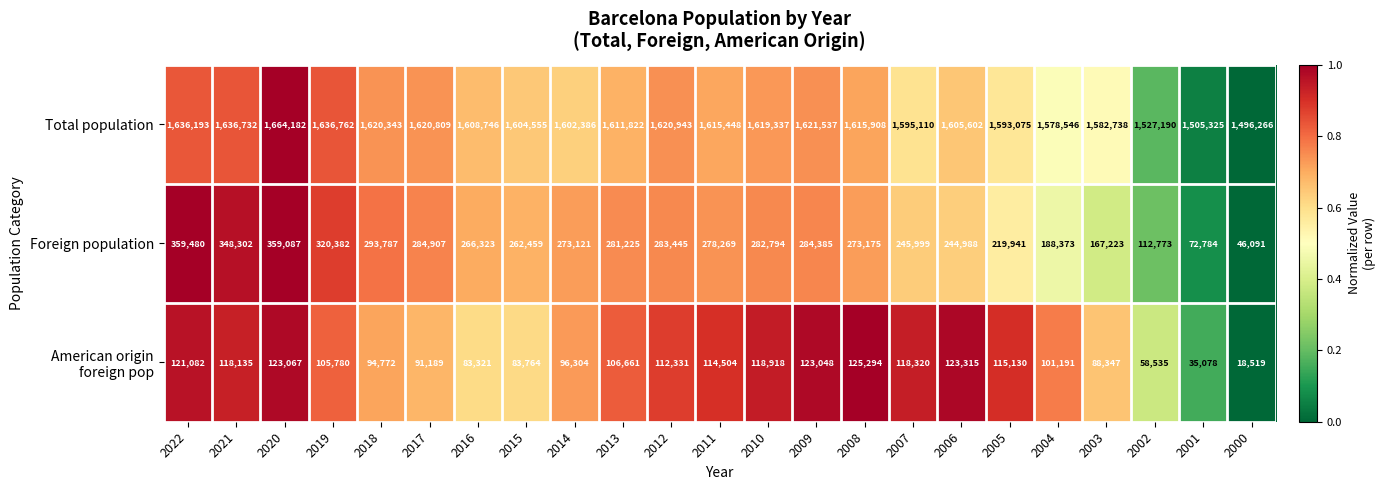

What is the sum of the Foreign population values at 2011 and 2008?

551444